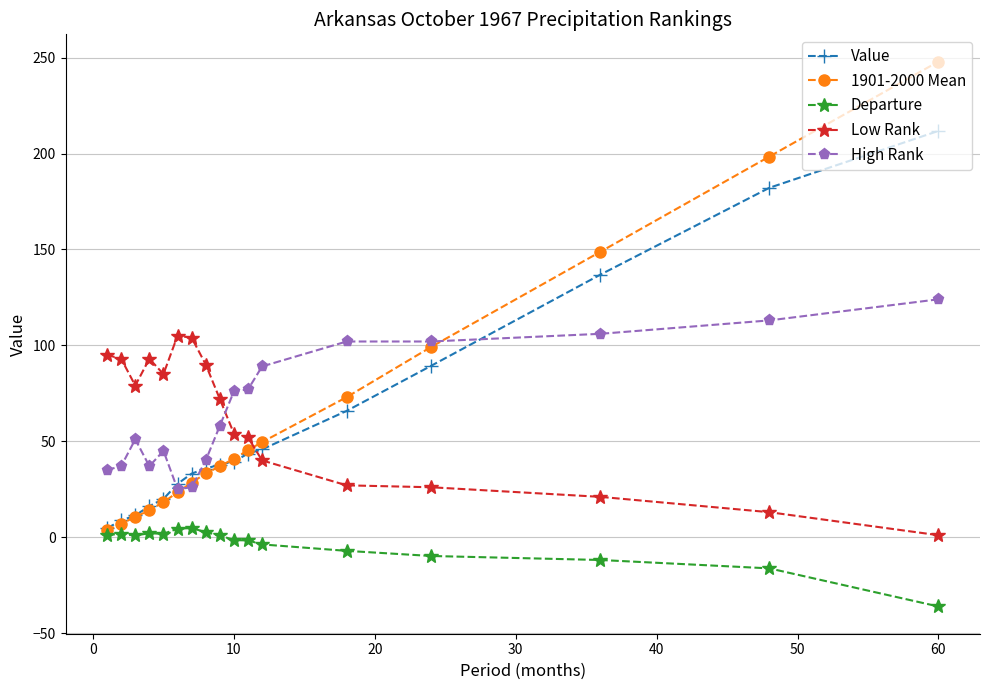

Rank the series by their maximum value, from lowest to highest.

Departure, Low Rank, High Rank, Value, 1901-2000 Mean